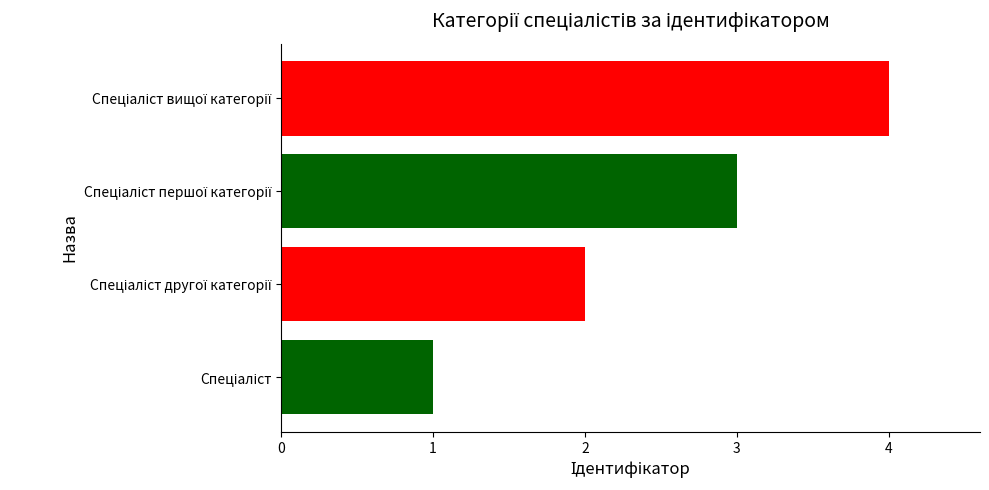

What is the sum of all values?

10